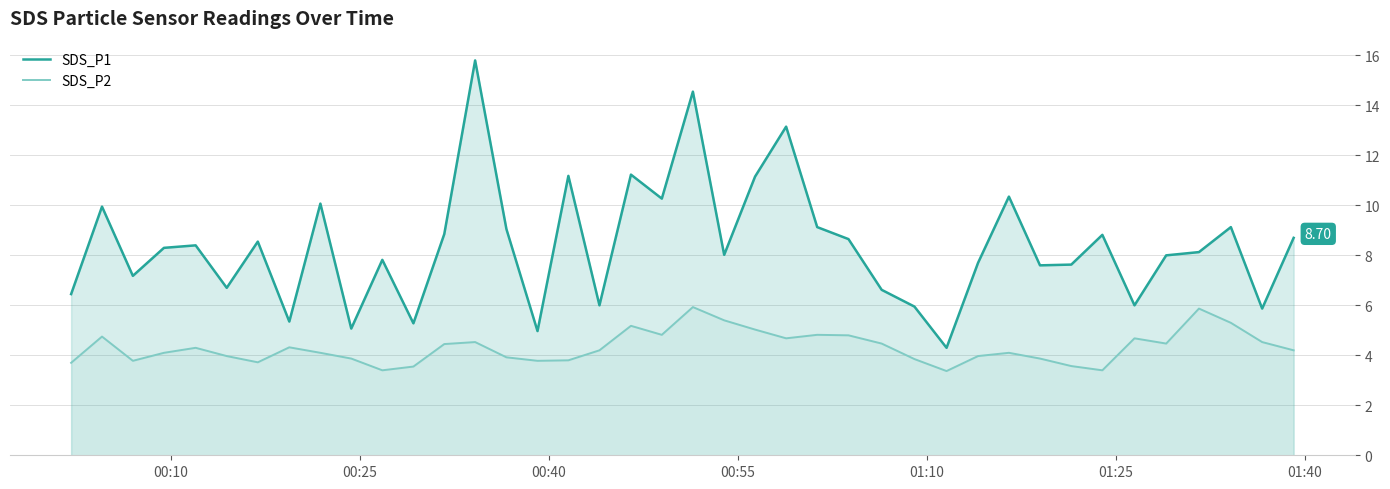

Which series has the largest total across all categories?

SDS_P1